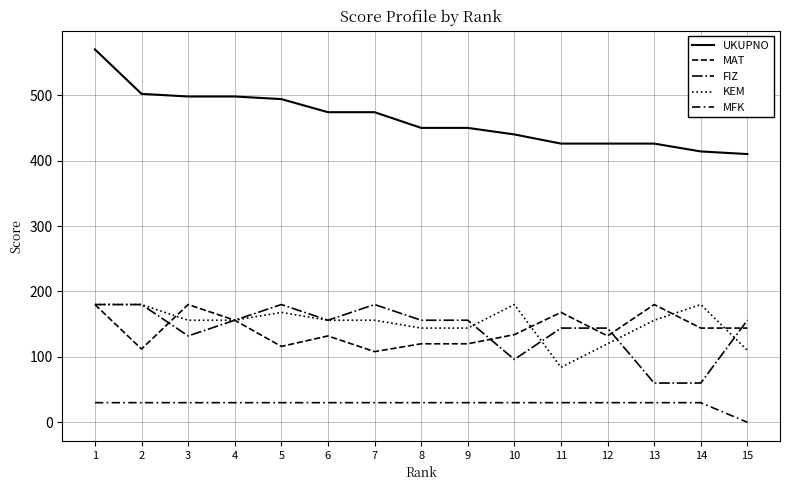

Is this an area chart (filled region under the line)?

No